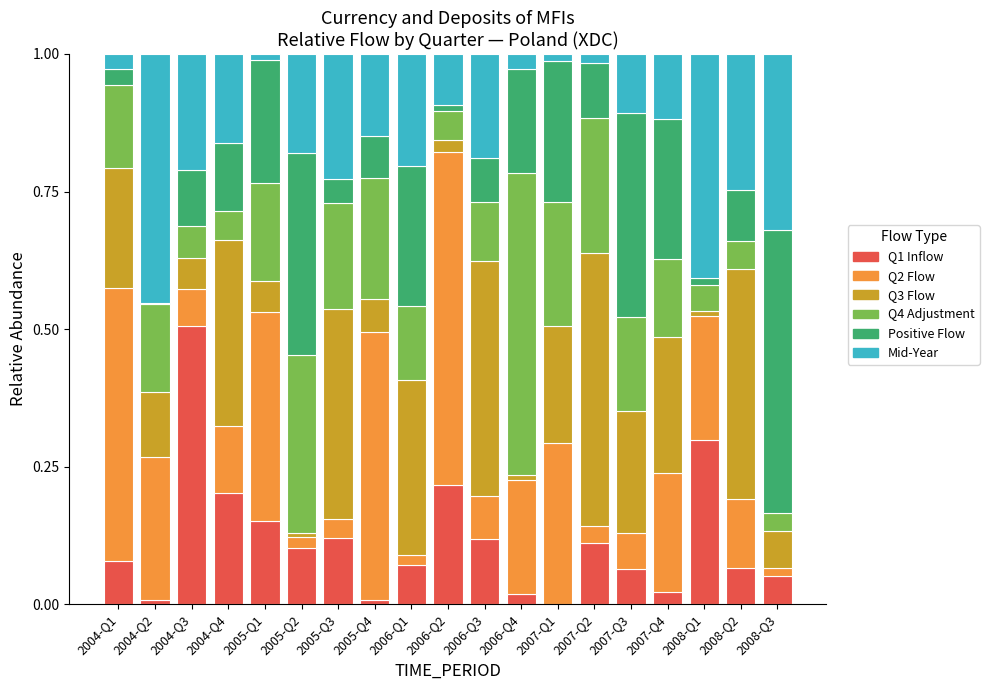

What is the sum of all Q1 Inflow values?

2.2